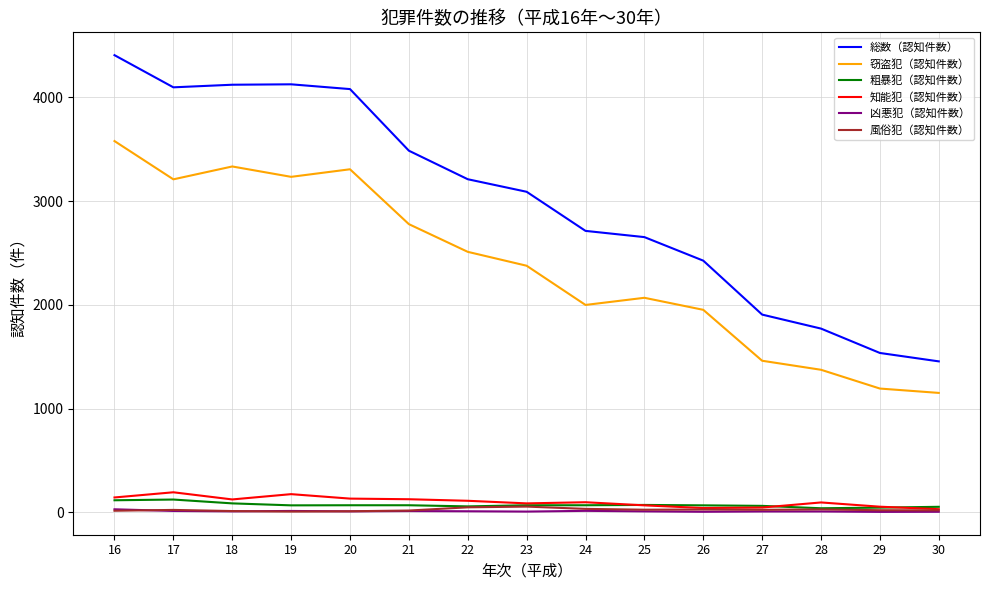

What is the total value across all series at 28?

3321